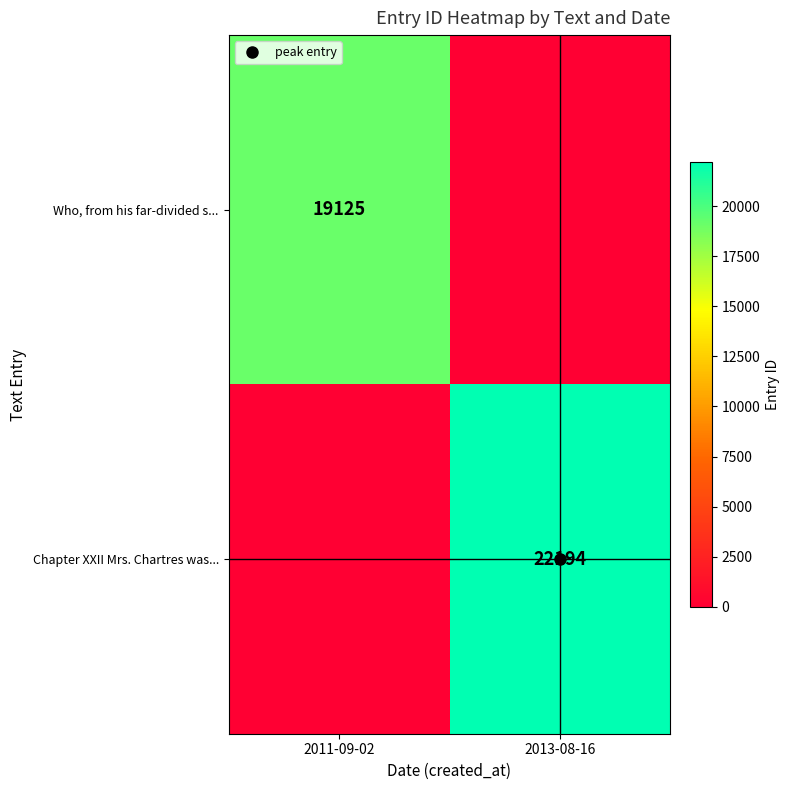

True or false: Chapter XXII Mrs. Chartres was... has a value of 22194 at 2013-08-16.

True